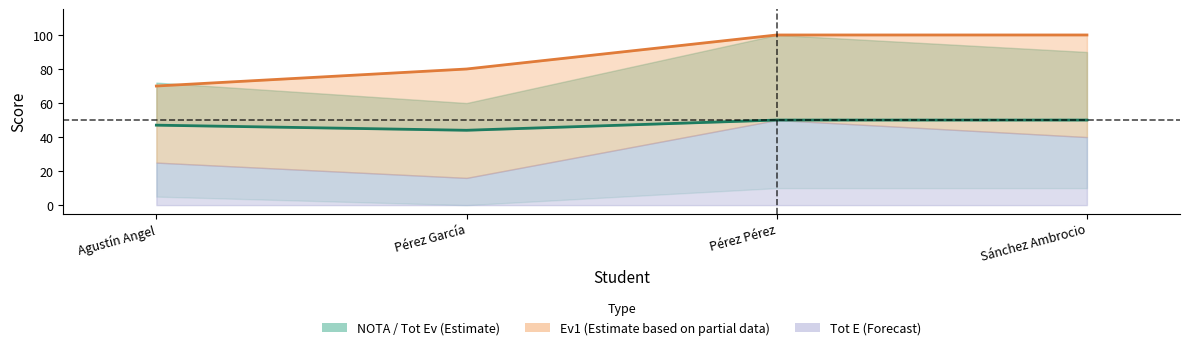

Is it true that the value at Pérez Pérez is 74?

False